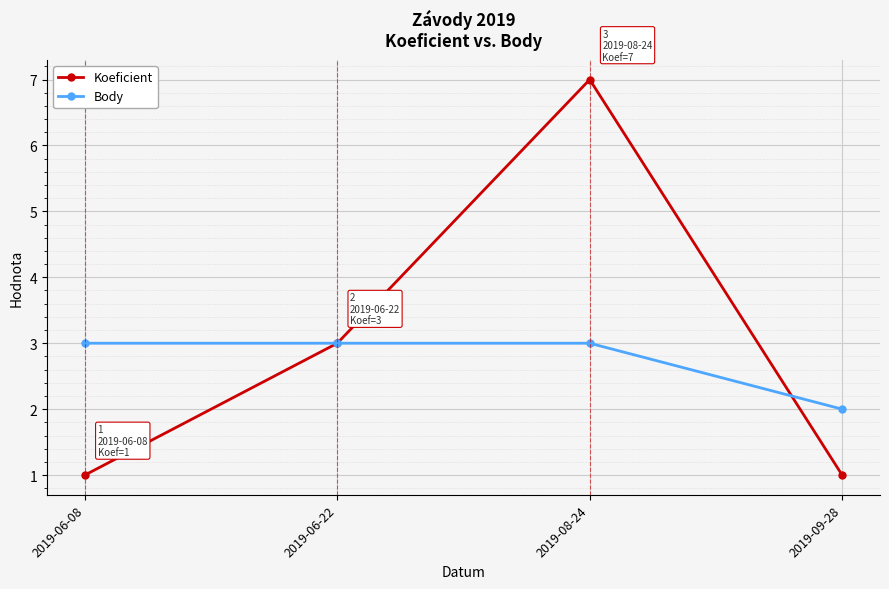

What is the value of the Koeficient point at the 2nd from the left?

3